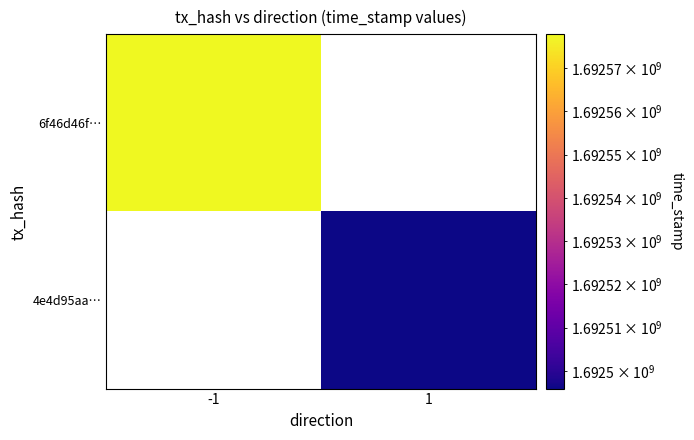

What is the greatest value displayed?

1692577785.0